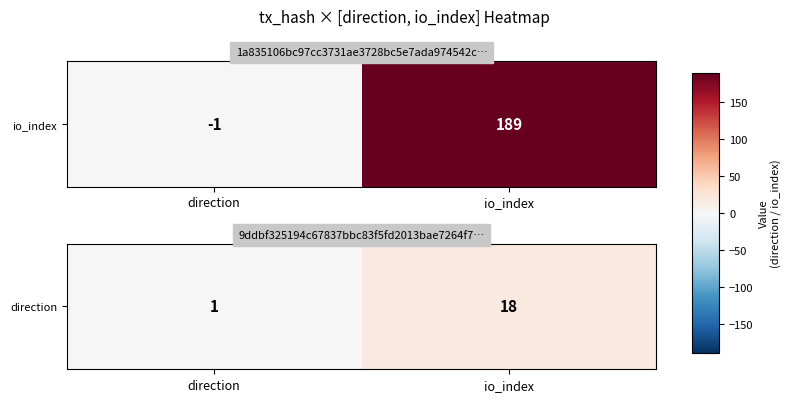

Count the values in the range 1 to 18.

2